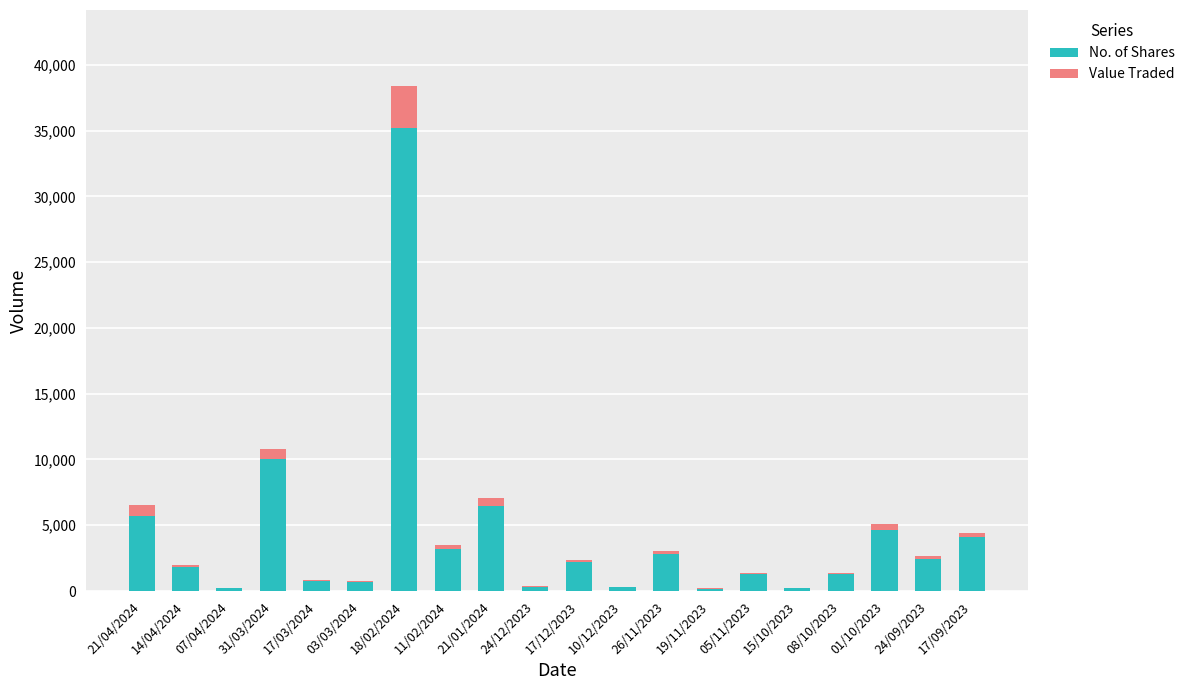

What is the sum of all No. of Shares values?

83959